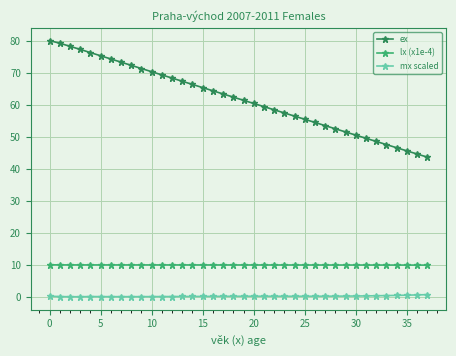

What is the value of the ex point at the 18th from the left?

63.4